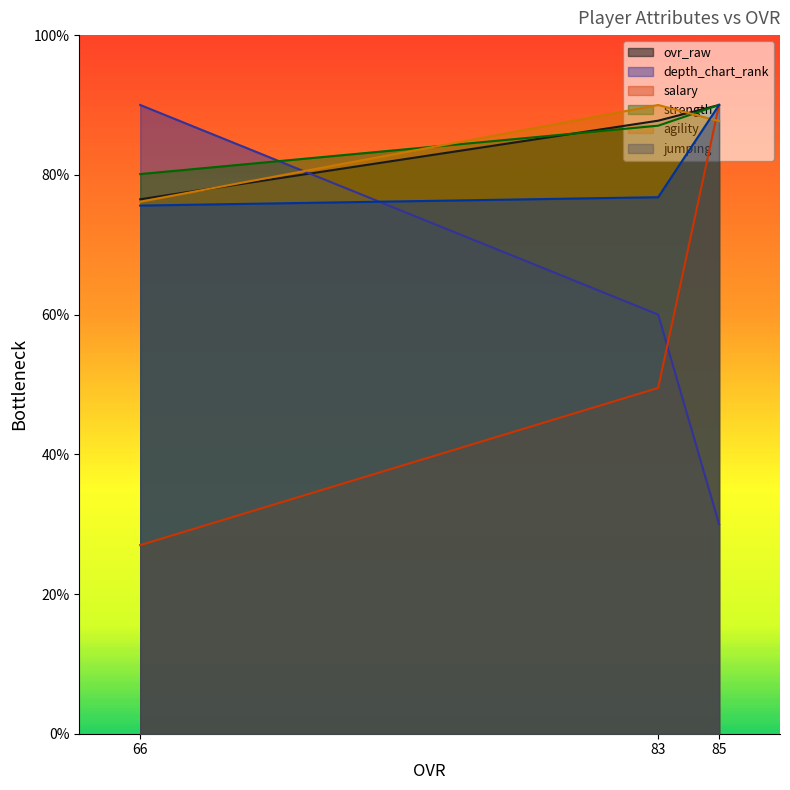

Which series changed the most between 83 and 66?

depth_chart_rank